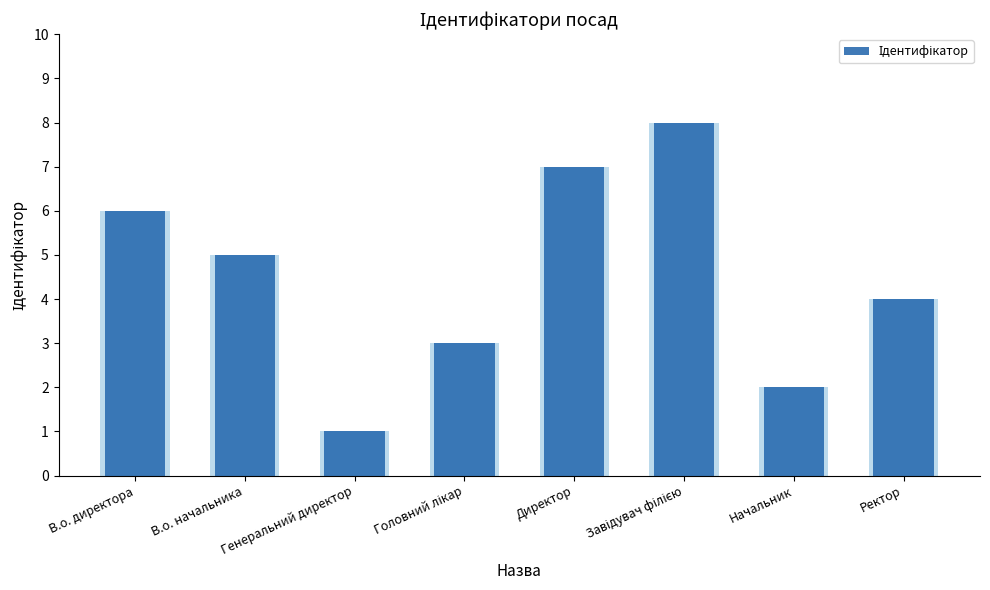

Between В.о. директора and Завідувач філією, which is larger?

Завідувач філією